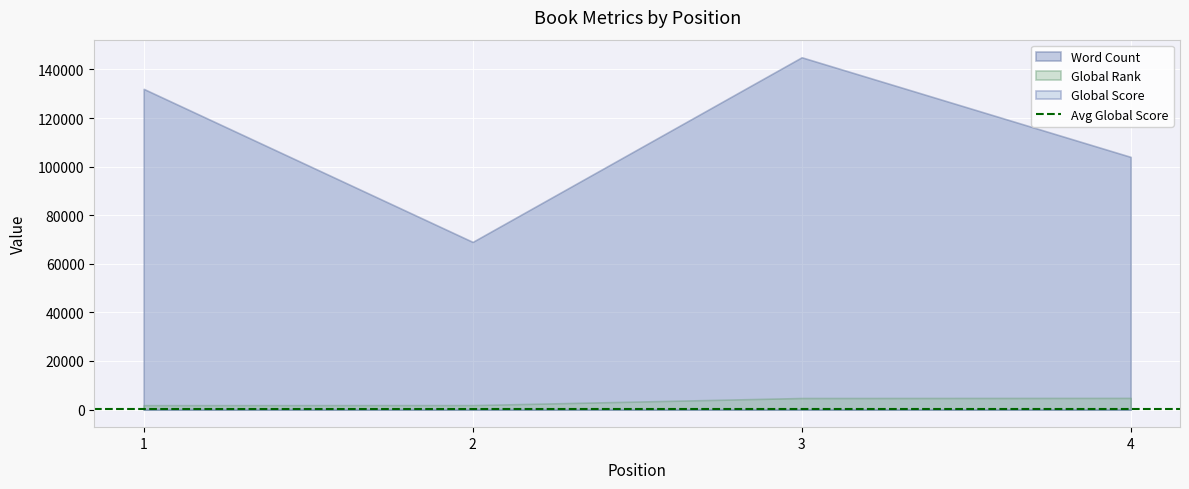

What is the total value across all series at 1?

134010